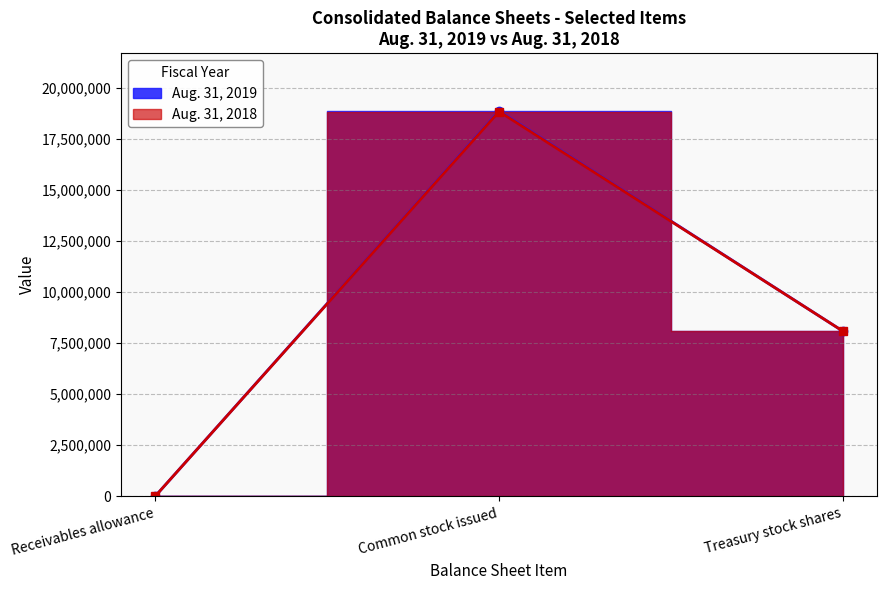

The value of Aug. 31, 2018 at Preferred stock issued is 7550098. True or false?

False